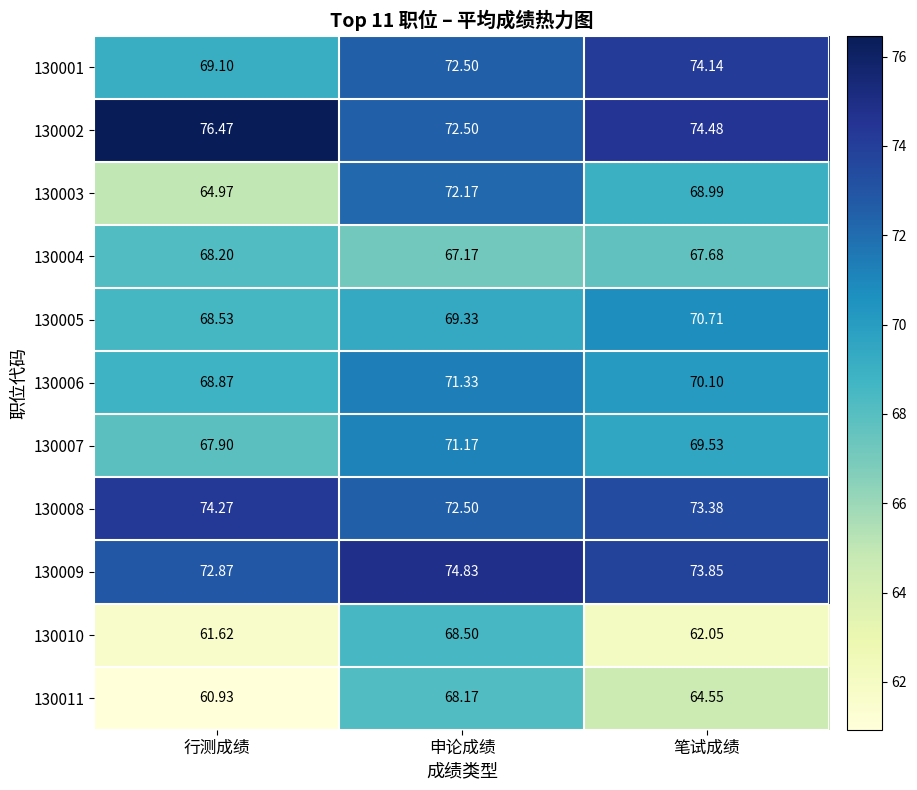

At which label is 130002 closest to 74?

笔试成绩